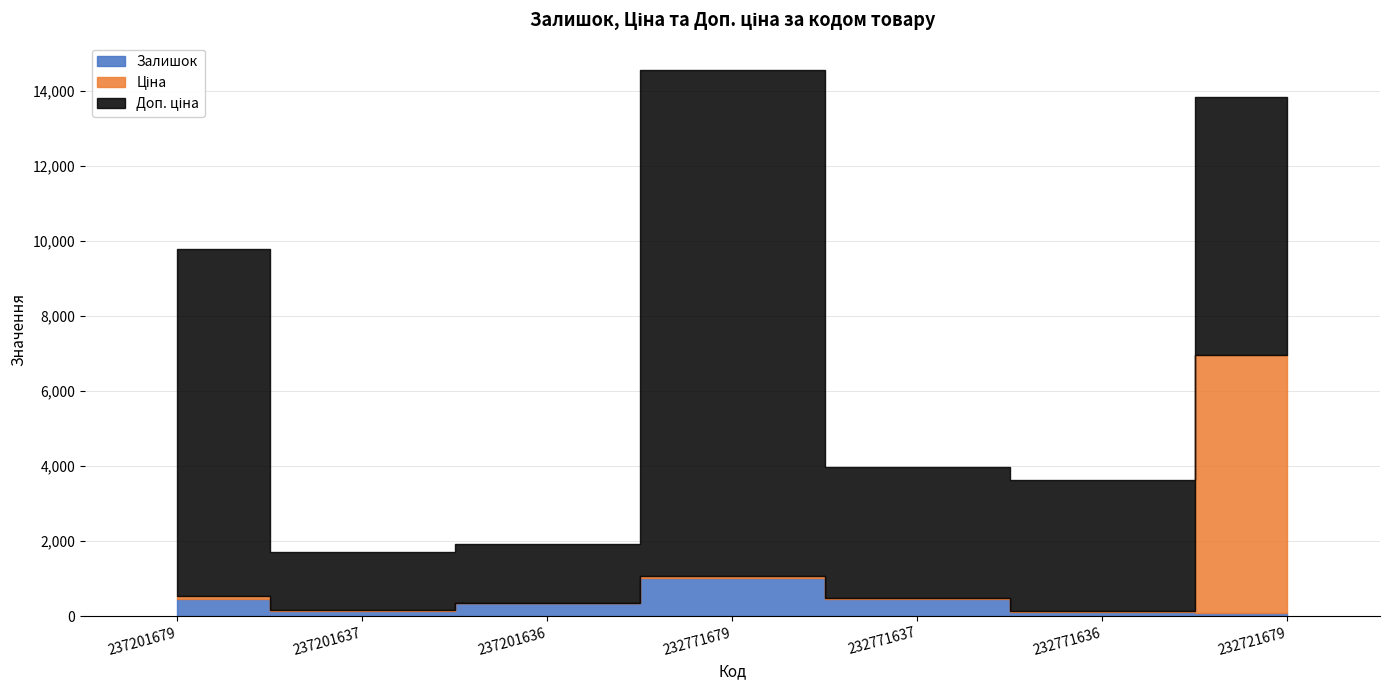

The value of Доп. ціна at 232771636 is 1997.6. True or false?

False